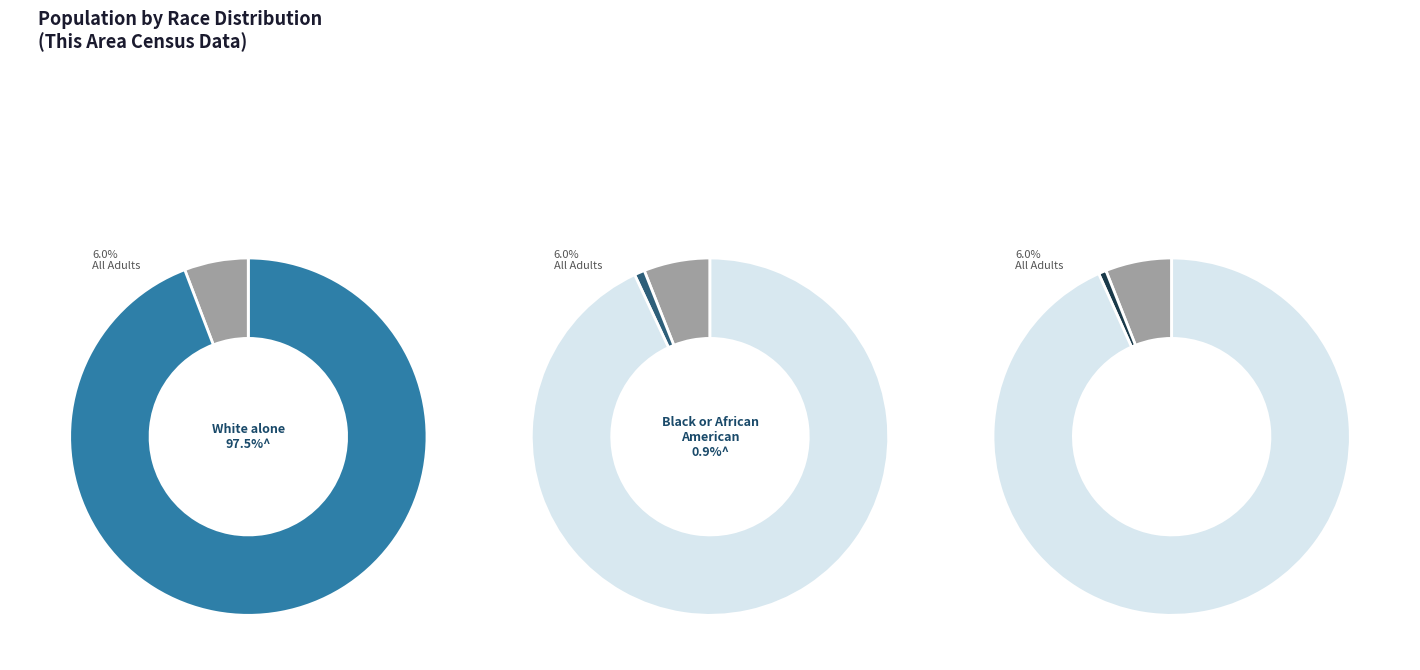

To the nearest percent, what is the combined percentage of Asian alone and Black or African American alone?

1%